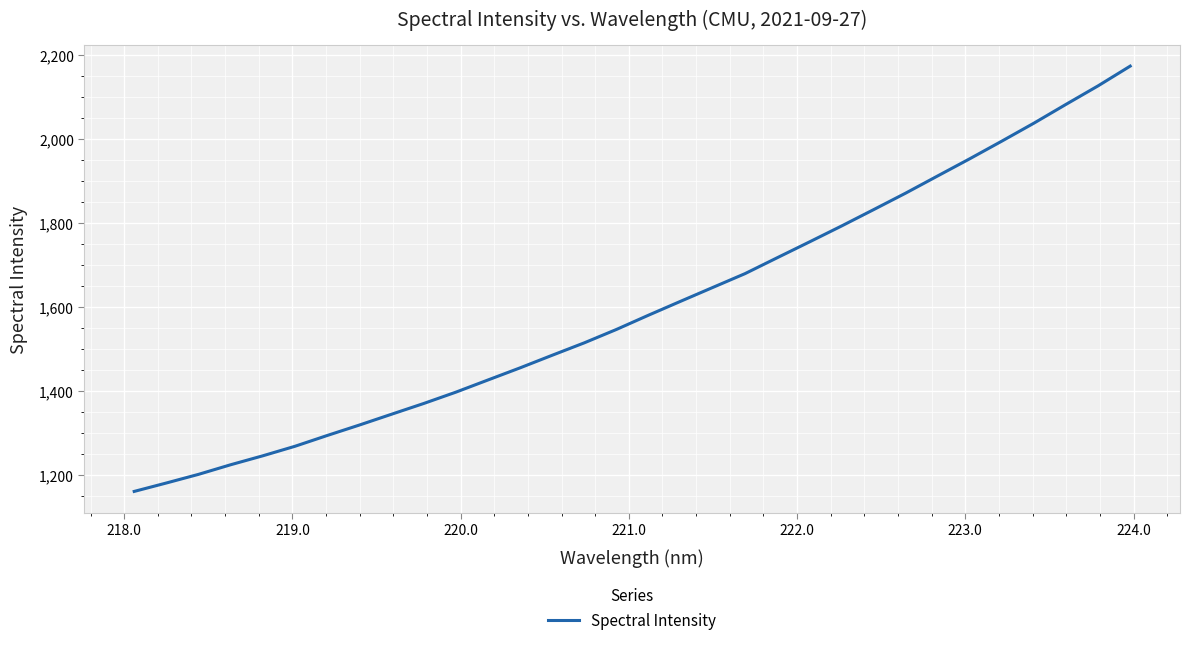

What is the smallest value displayed?

1159.9